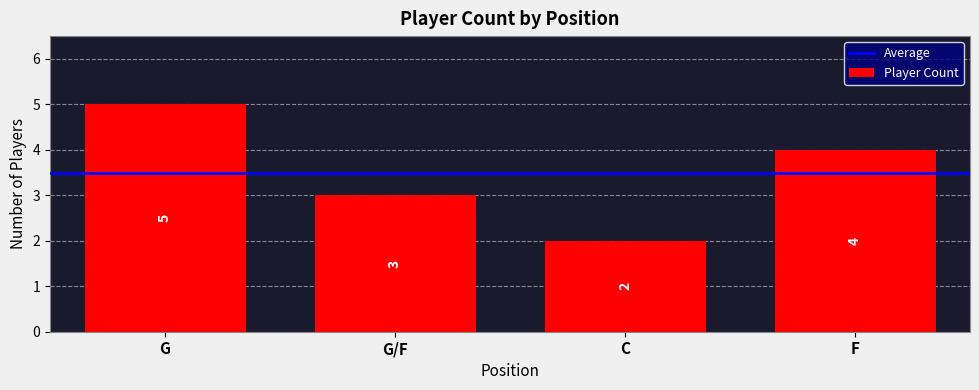

What position from the right is G/F?

3